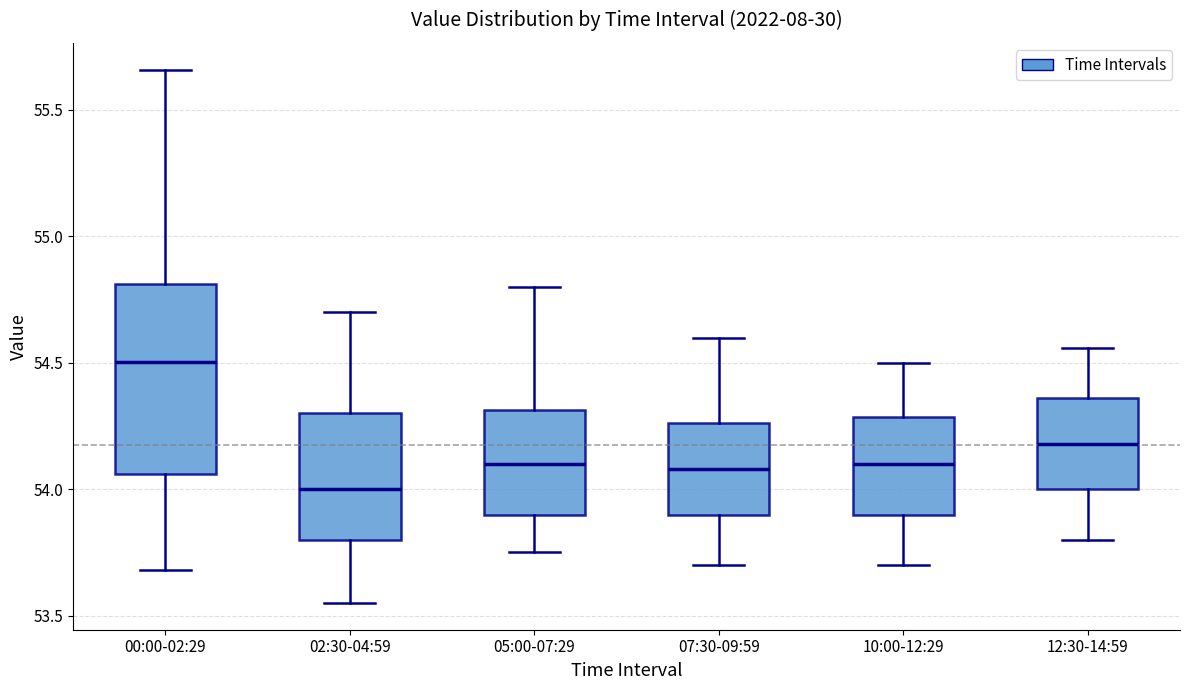

Where is the upper edge of the box for 07:30-09:59 on the y-axis? The values are not printed on the chart, so give them approximately, as read against the axis.

54.25